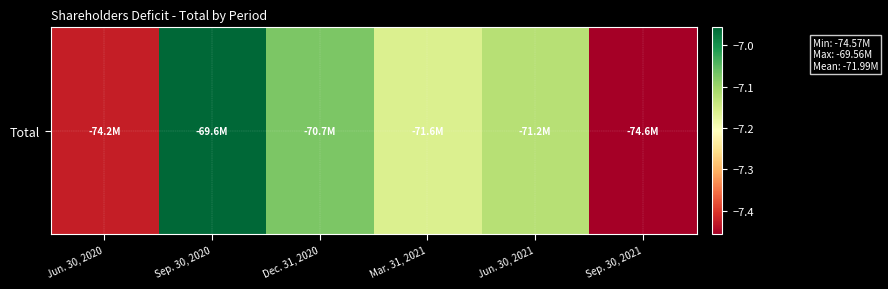

List the labels in order of value, smallest first.

Sep. 30, 2021, Jun. 30, 2020, Mar. 31, 2021, Jun. 30, 2021, Dec. 31, 2020, Sep. 30, 2020